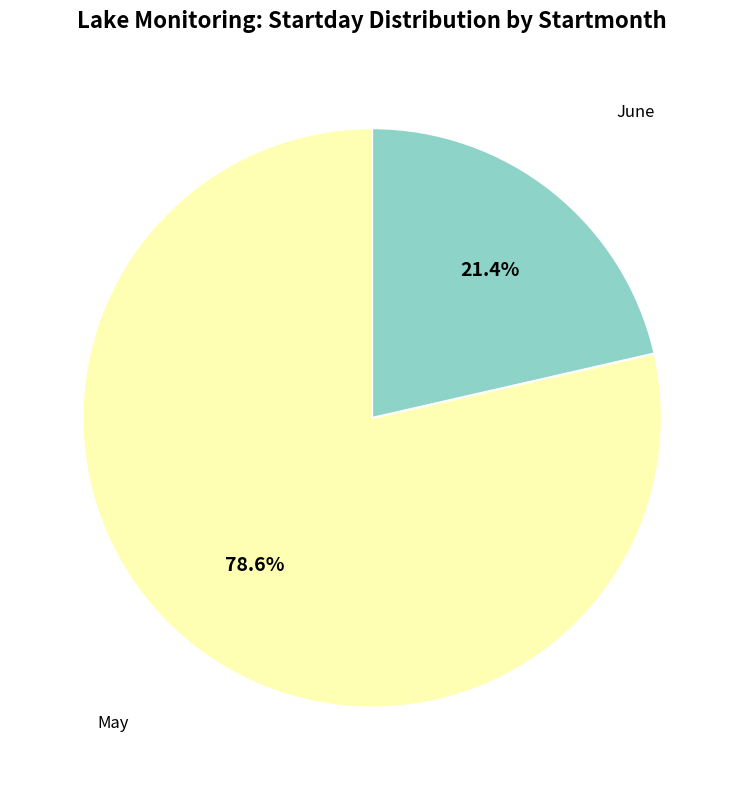

Is there a majority slice in this chart?

Yes